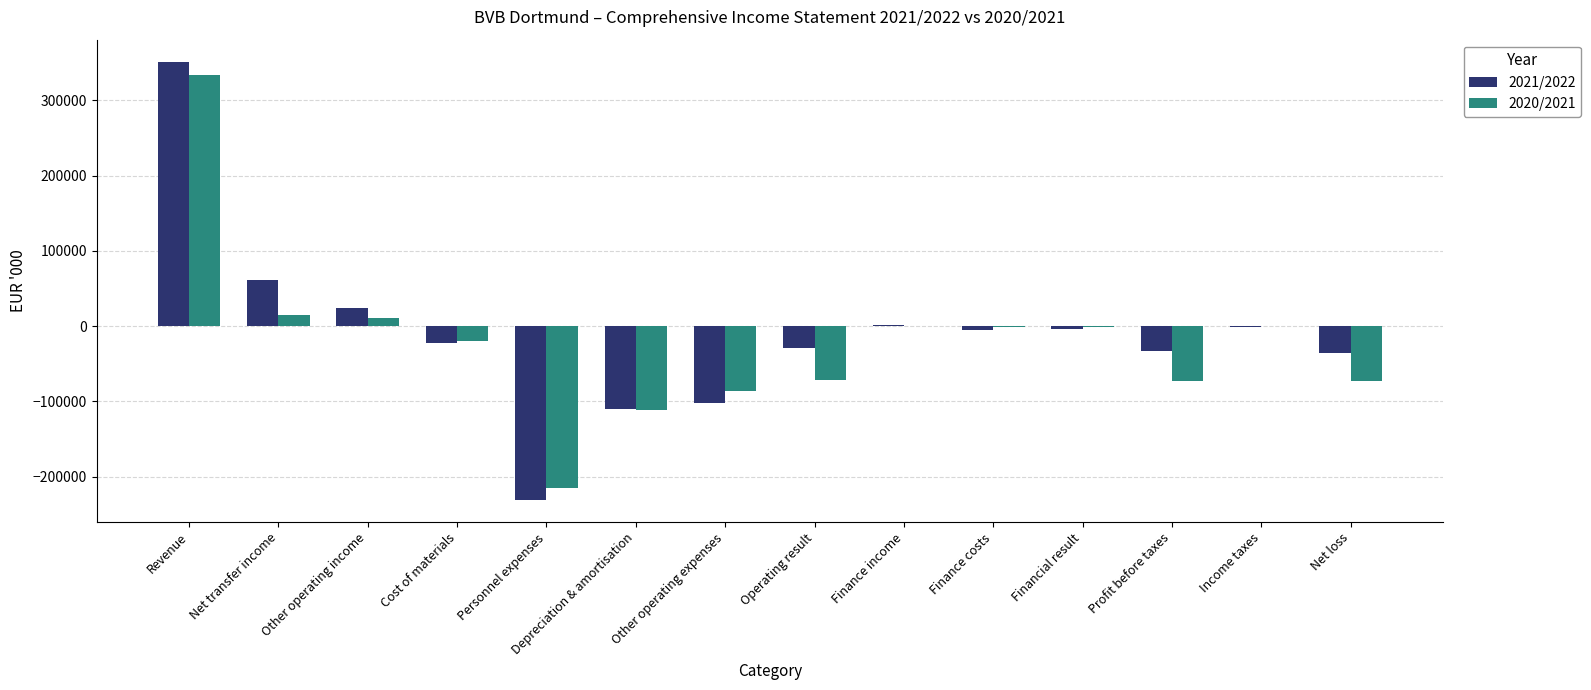

What is the total value across all series at Depreciation & amortisation?

-220985